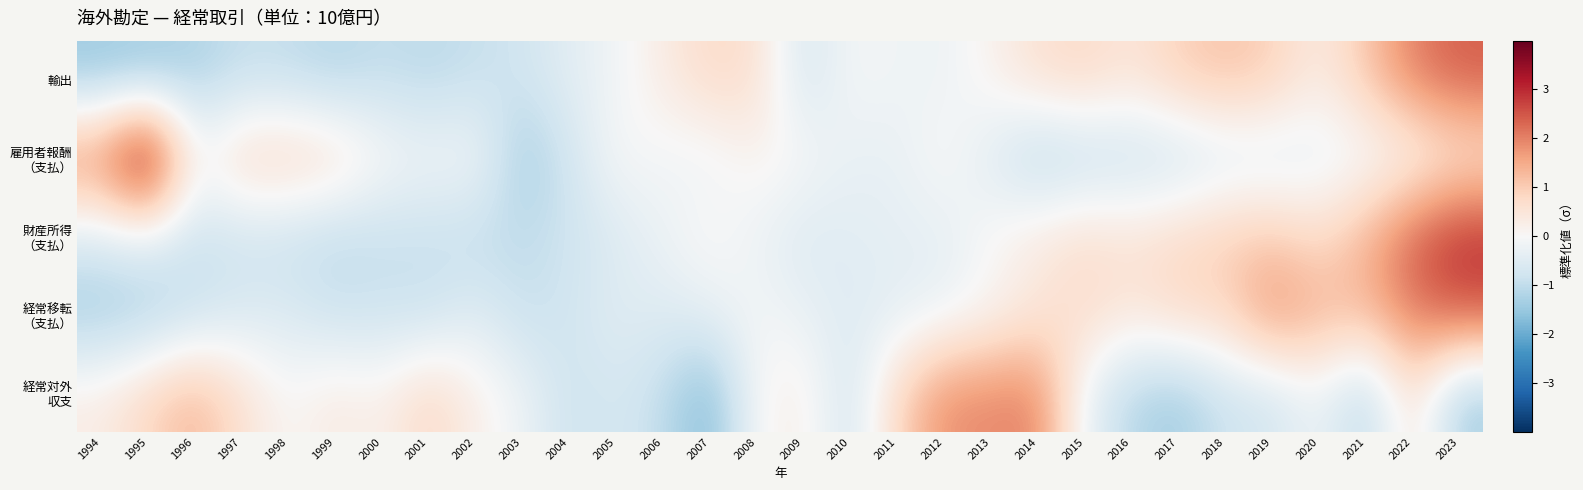

Which category has the lowest value across all series?

2007